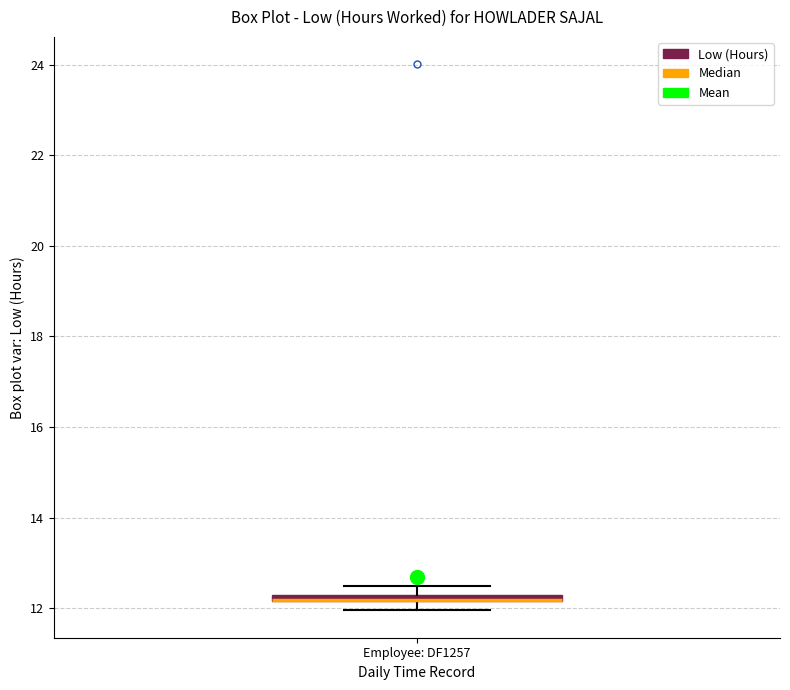

Where is the lower edge of the box for Employee: DF1257 on the y-axis? The values are not printed on the chart, so give them approximately, as read against the axis.

12.2